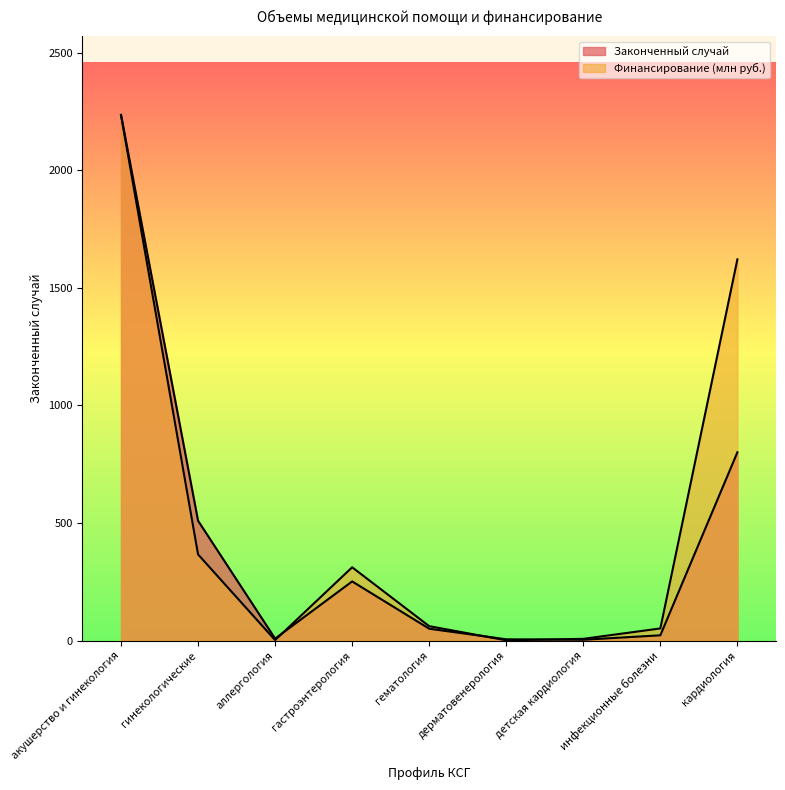

Which series has the largest range (max minus min)?

Финансирование (млн руб.)